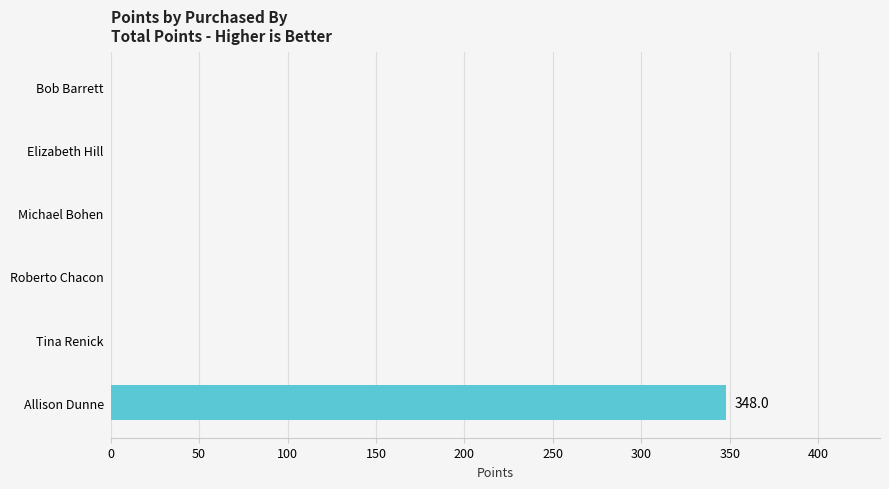

What is the average value?

58